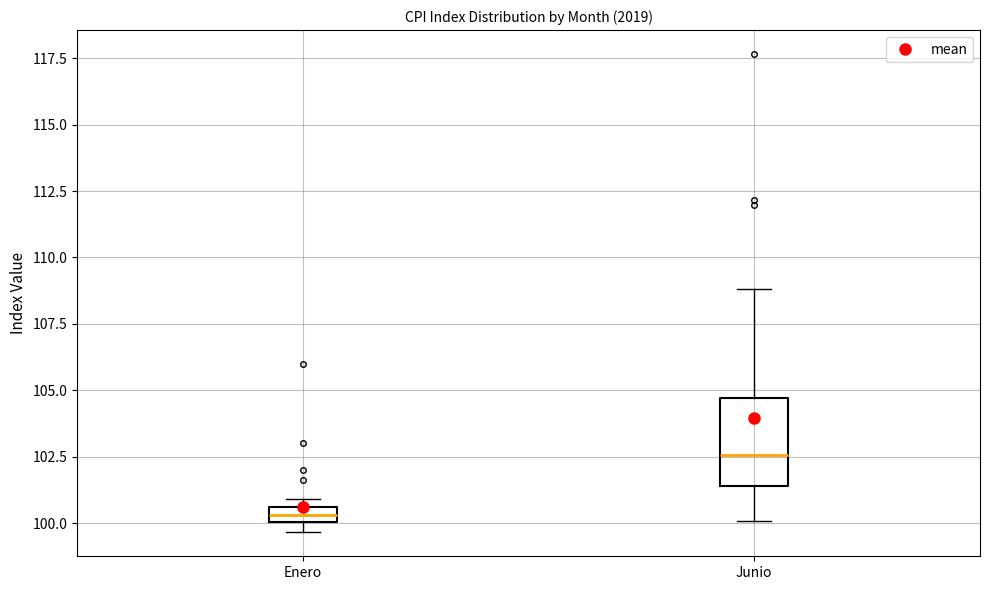

Which box's median line is the highest?

Junio